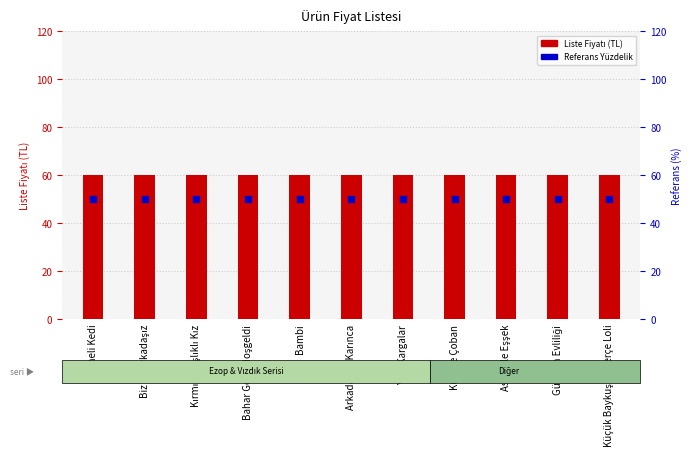

Which series has the largest total across all categories?

Liste Fiyatı